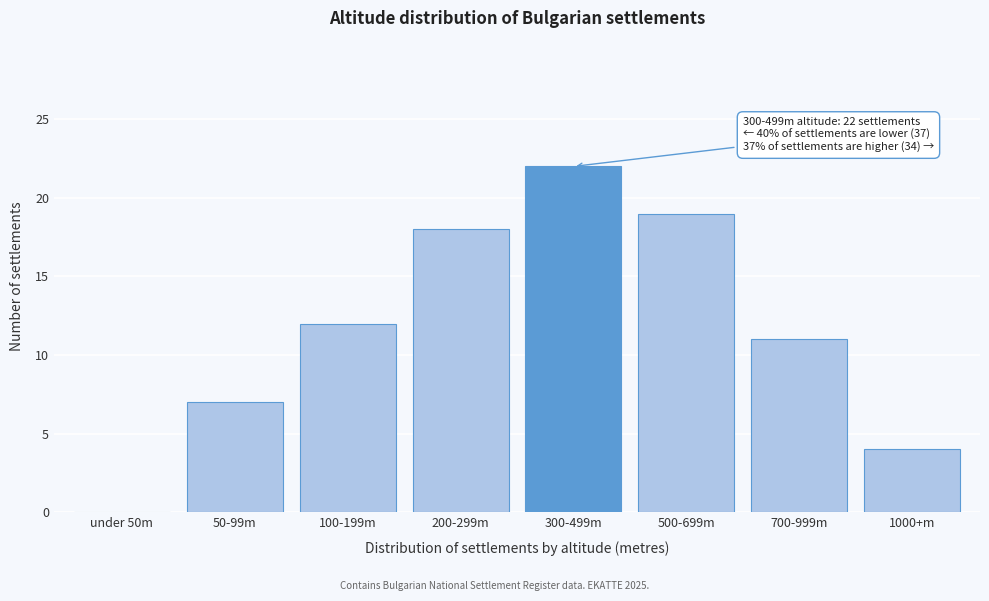

What is the sum of all values?

93